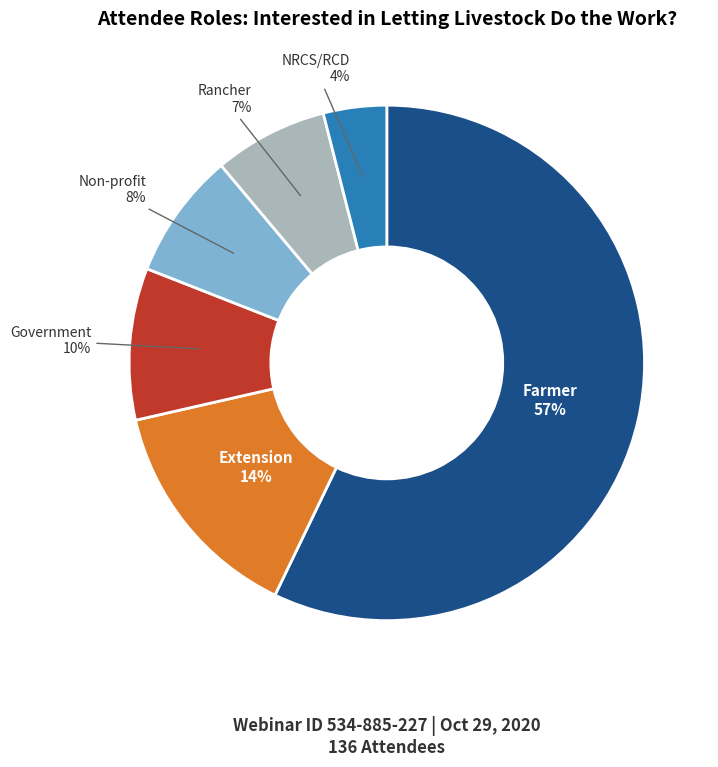

To the nearest percent, what is the difference between the largest and smallest slice percentages?

53%